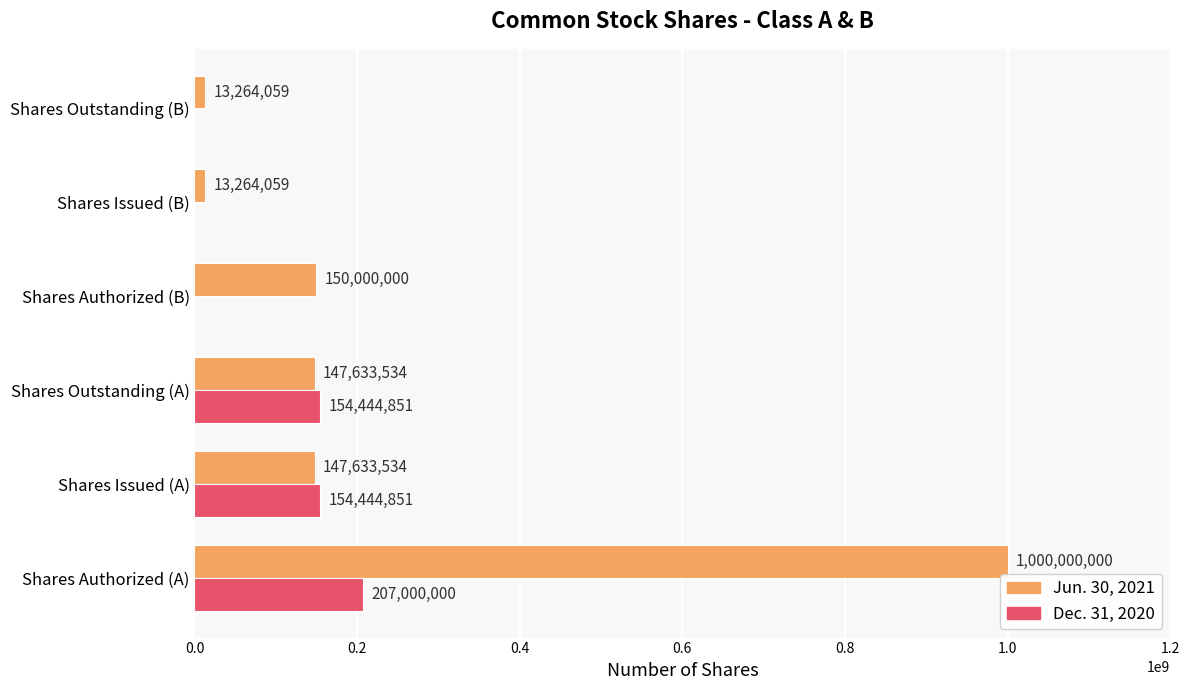

Is the value of Jun. 30, 2021 at Shares Authorized (B) greater than the value of Dec. 31, 2020 at Shares Authorized (A)?

No